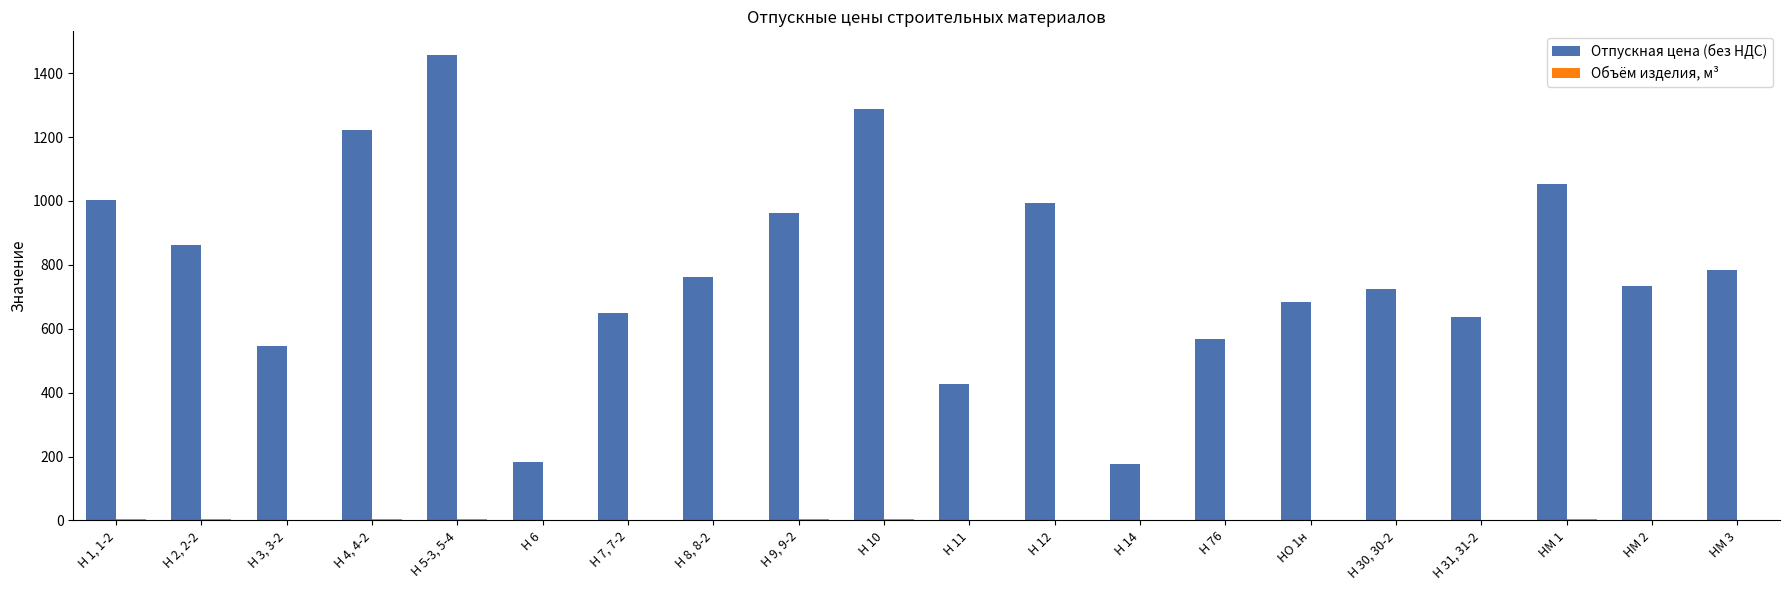

What is the sum of the Отпускная цена (без НДС) values at Н 4, 4-2 and НМ 3?

2004.6